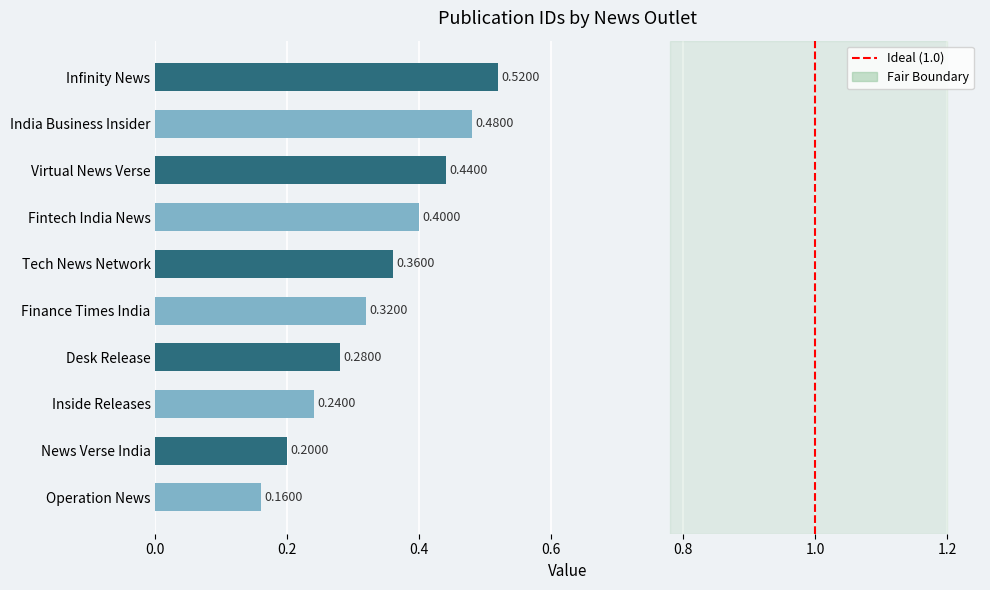

Where is the data nearest to the value 0?

Operation News